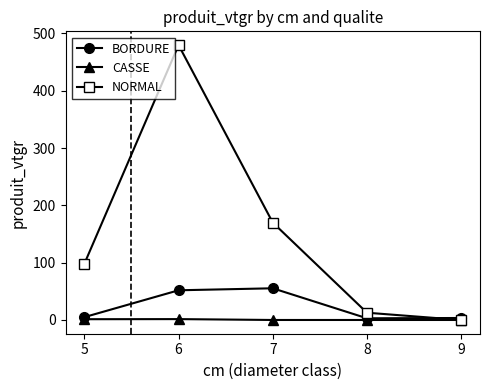

Does the chart display data point markers on the line(s)?

Yes